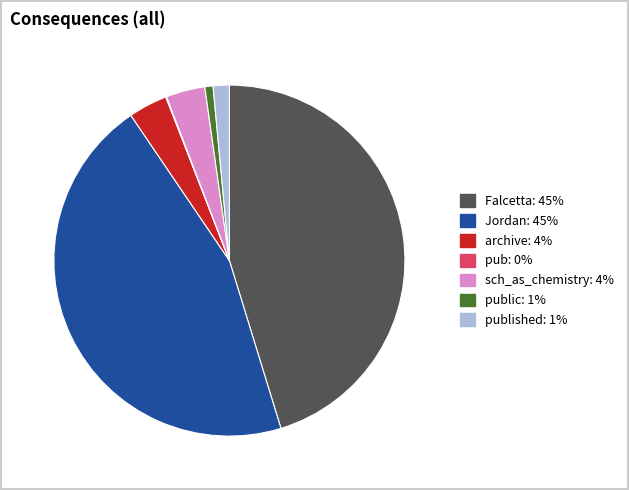

Is there any slice that represents more than half of the pie?

No